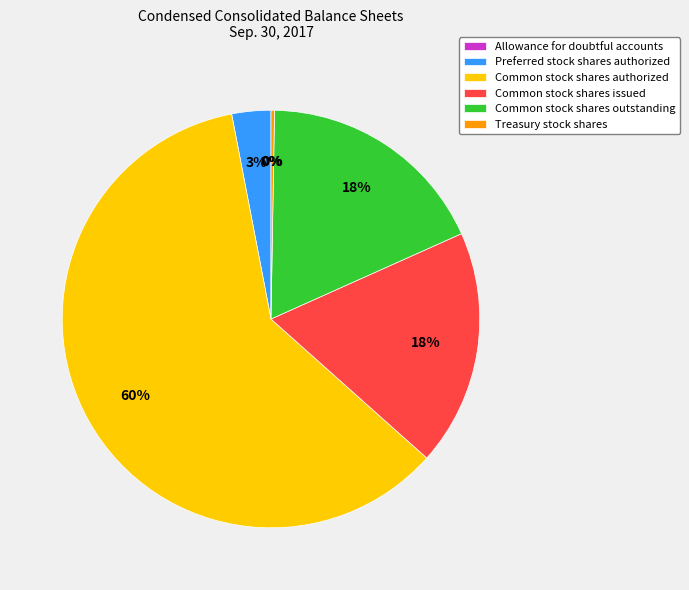

Do Common stock shares authorized and Common stock shares issued together represent more than half of the pie?

Yes